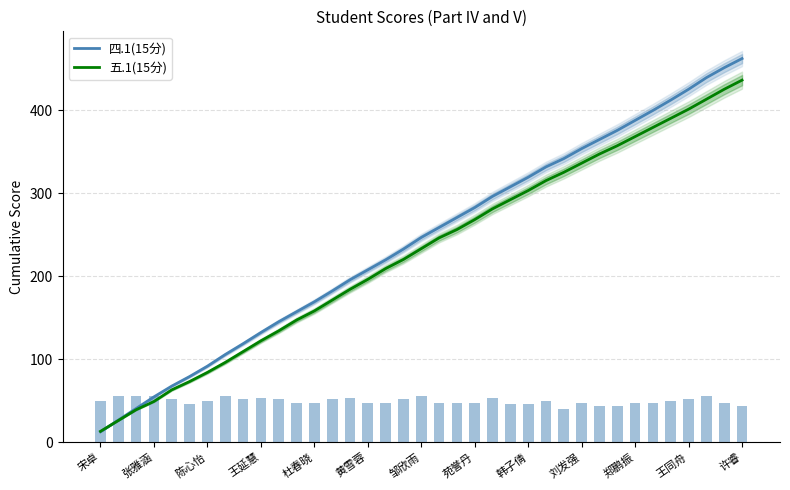

True or false: 五.1(15分) has a value of 74.4 at 许睿.

False